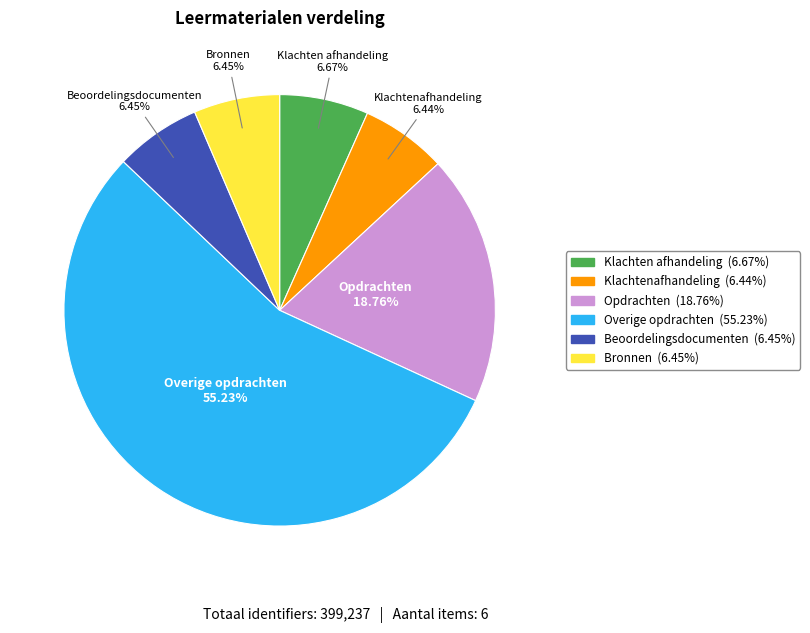

Do Bronnen and Opdrachten together represent more than half of the pie?

No